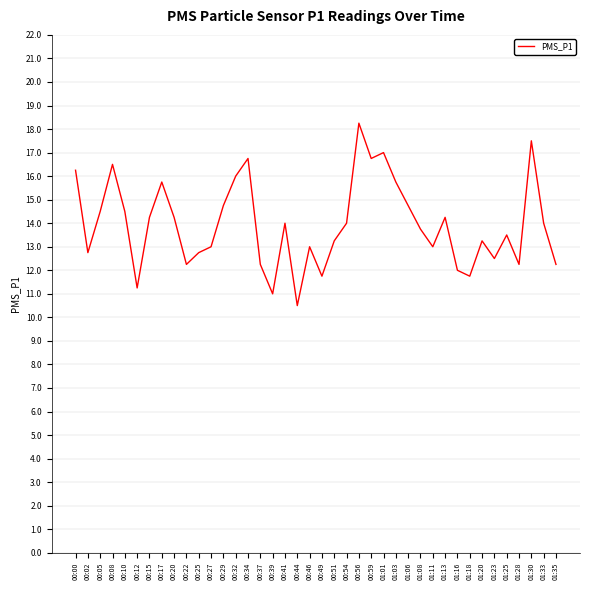

Which category has the lowest value across all series?

00:44